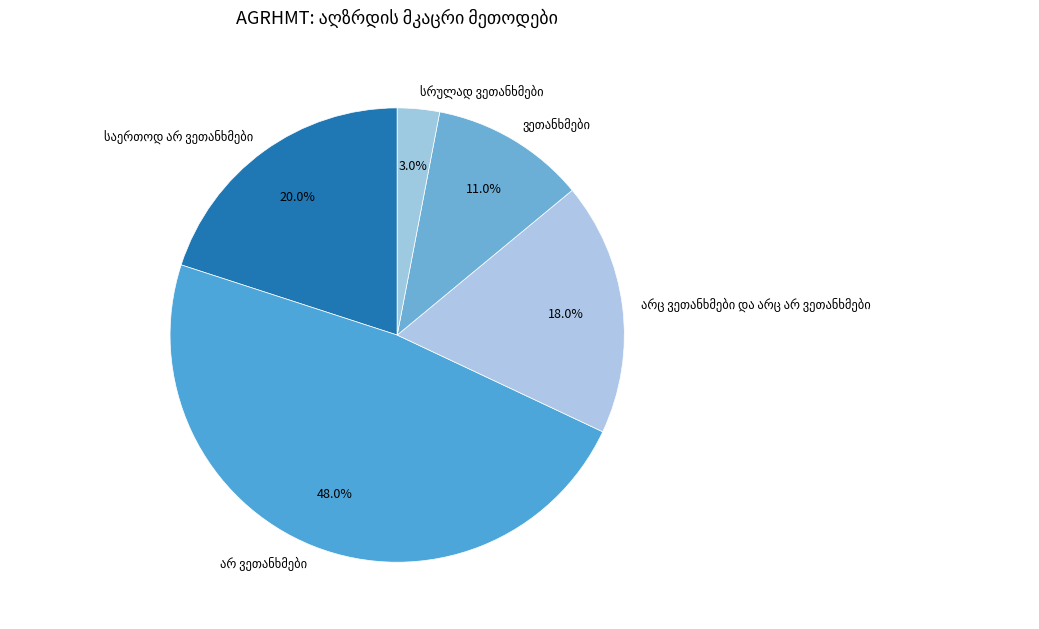

Is there a majority slice in this chart?

No